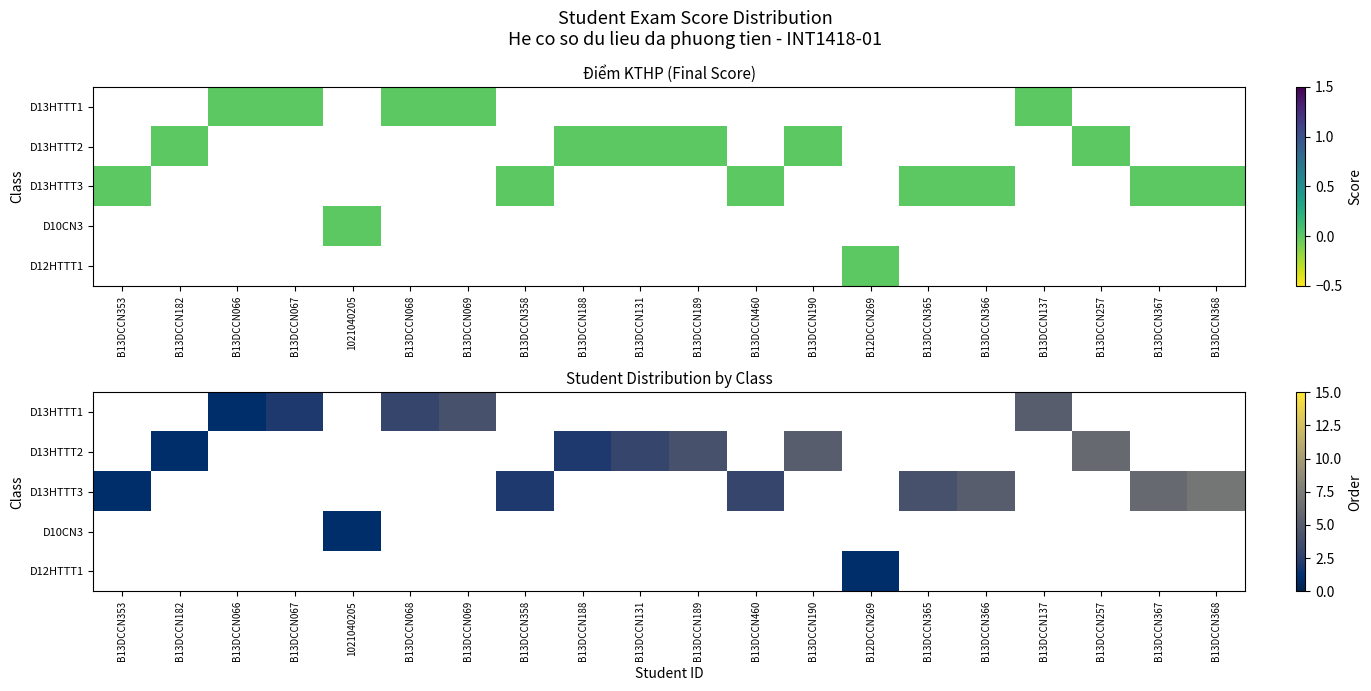

Between B13DCCN069 and B13DCCN460, which is larger?

B13DCCN460